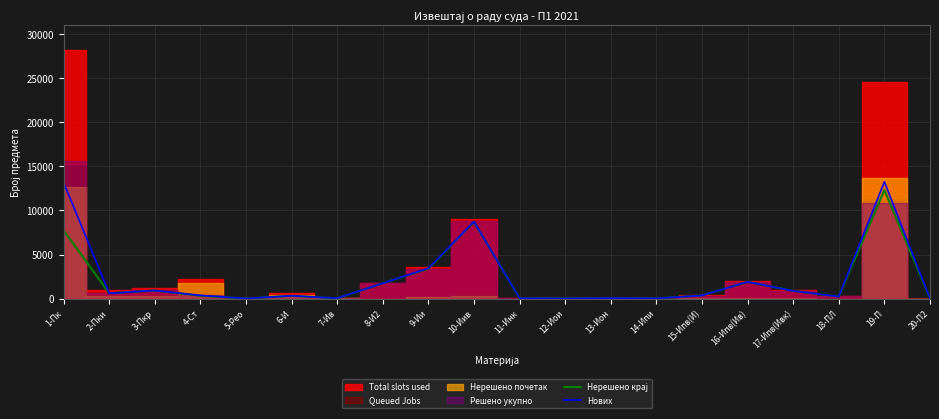

List the labels in order of Queued Jobs (Примљено укупно) value, largest first.

19-П, 1-Пк, 10-Иив, 9-Ии, 16-Ипв(Ив), 8-И2, 3-Пкр, 17-Ипв(Ивк), 2-Пки, 4-Ст, 15-Ипв(И), 6-И, 18-ПЛ, 13-Ион, 7-Ив, 11-Инк, 14-Ипи, 12-Иои, 5-Рео, 20-П2